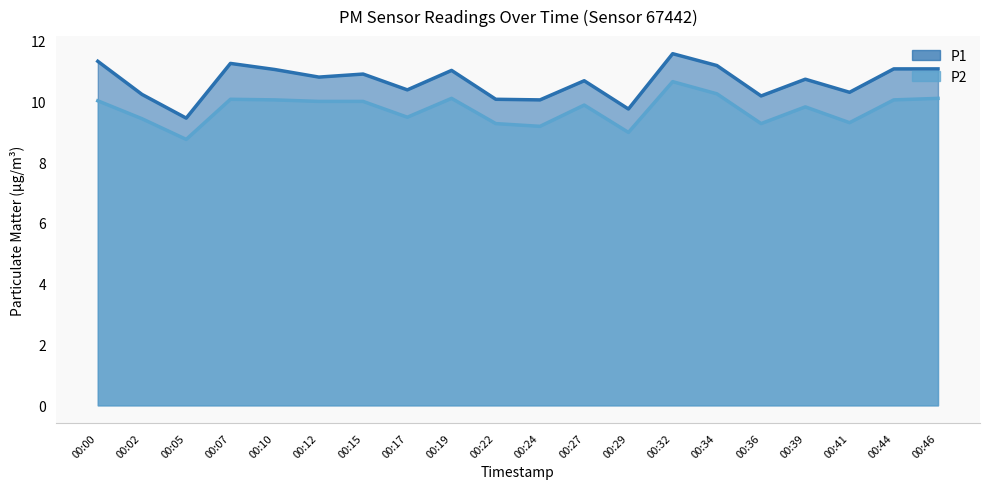

What is the value of the P2 point at the 7th from the left?

10.0